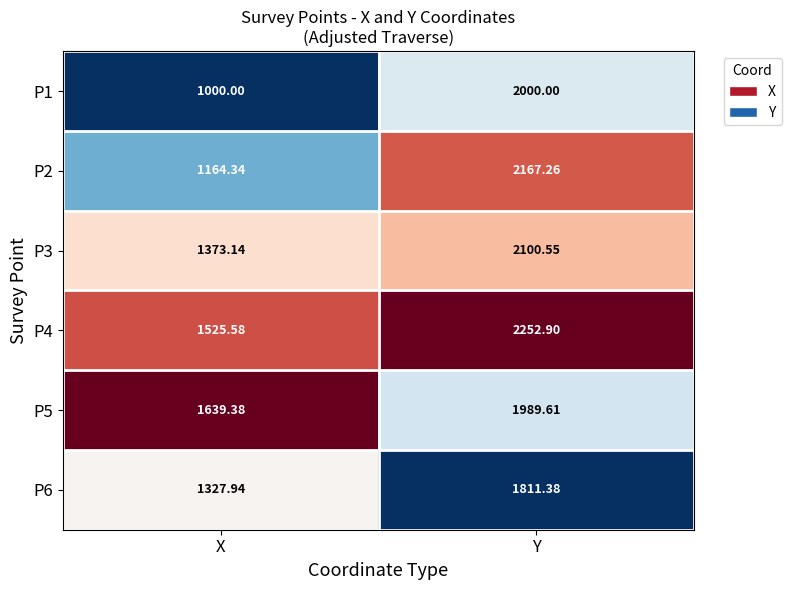

Which series has the largest range (max minus min)?

P2